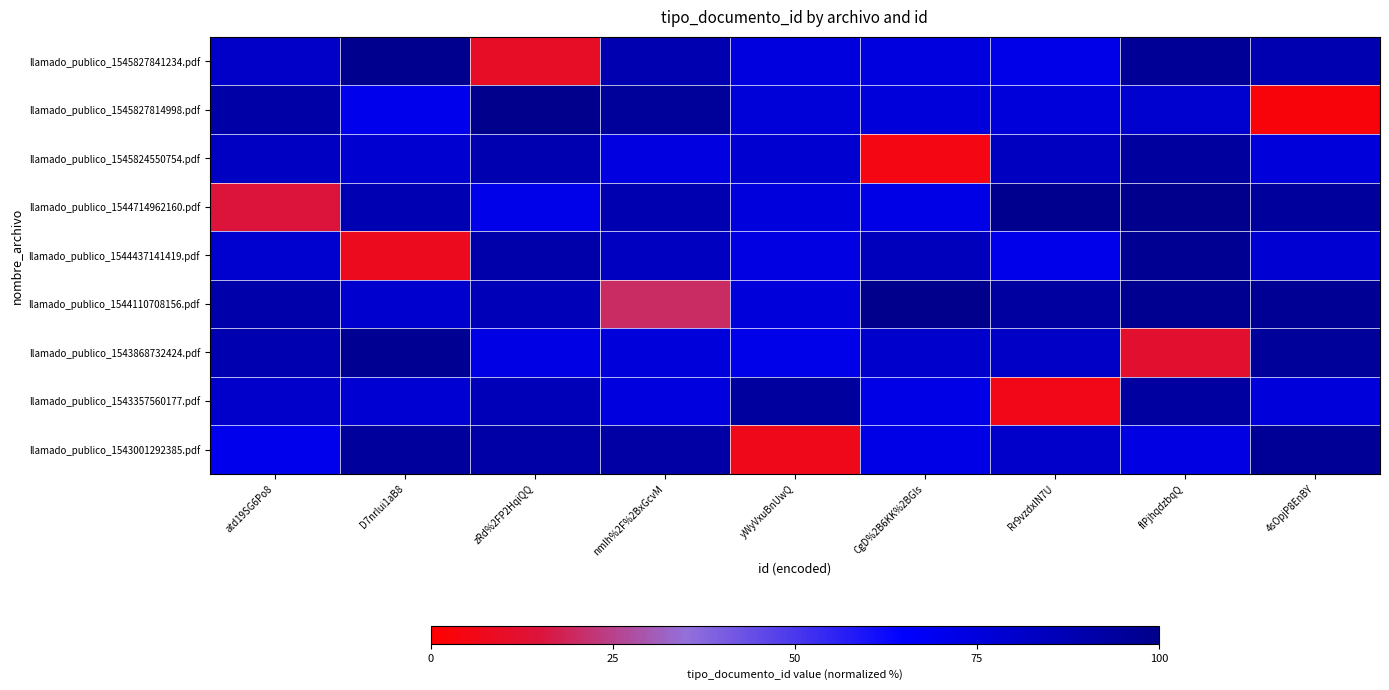

List the series in order of their peak value, lowest first.

llamado_publico_1545824550754.pdf, llamado_publico_1543357560177.pdf, llamado_publico_1543001292385.pdf, llamado_publico_1544437141419.pdf, llamado_publico_1543868732424.pdf, llamado_publico_1545827841234.pdf, llamado_publico_1544714962160.pdf, llamado_publico_1544110708156.pdf, llamado_publico_1545827814998.pdf